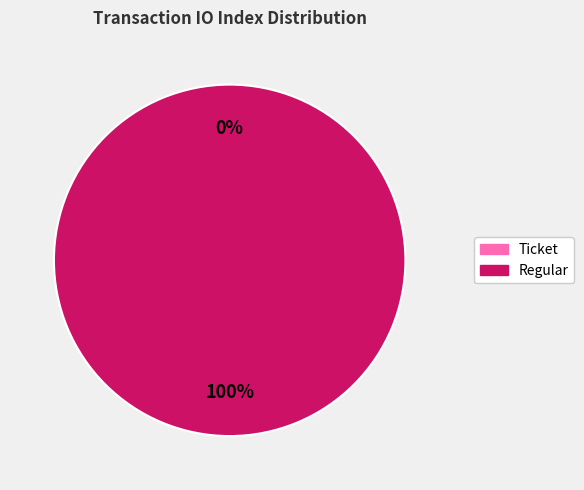

How many slices are in this pie chart?

2